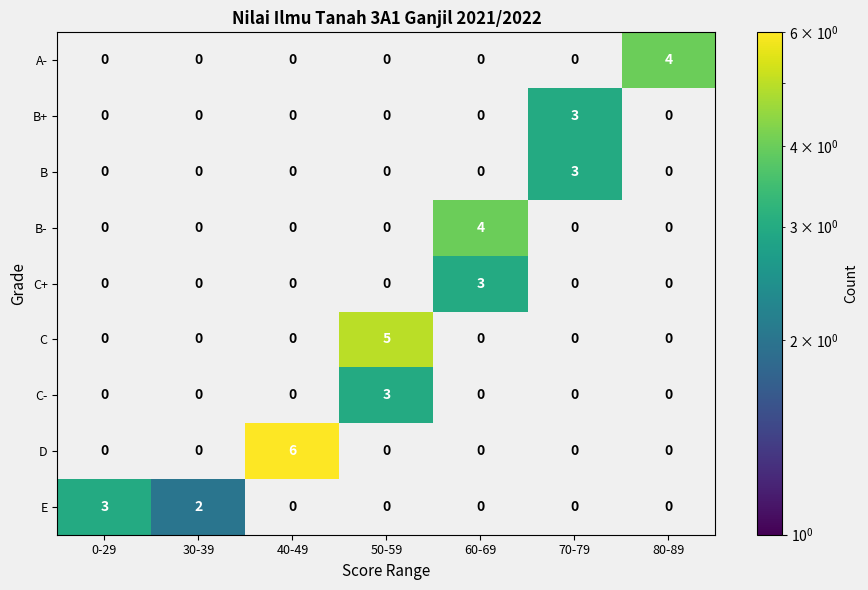

Is it true that C- equals 3 at 50-59?

True